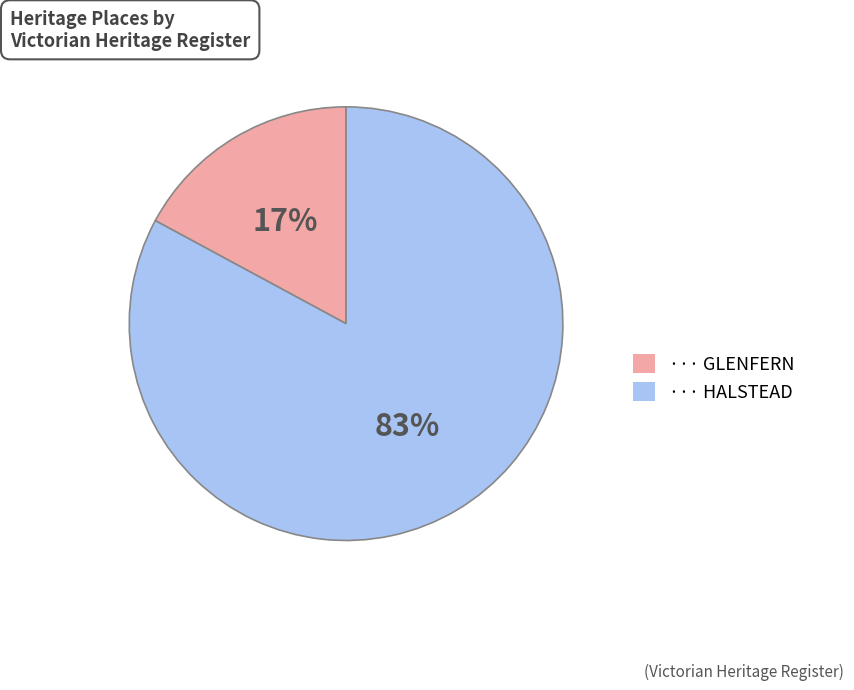

To the nearest percent, what is the average slice percentage?

50%